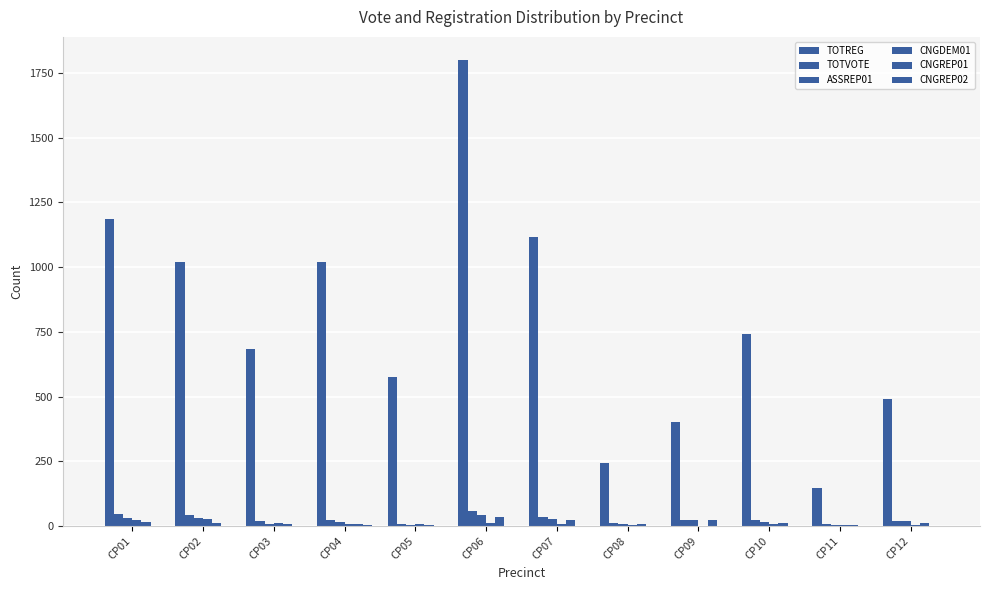

How many groups of bars are there?

12